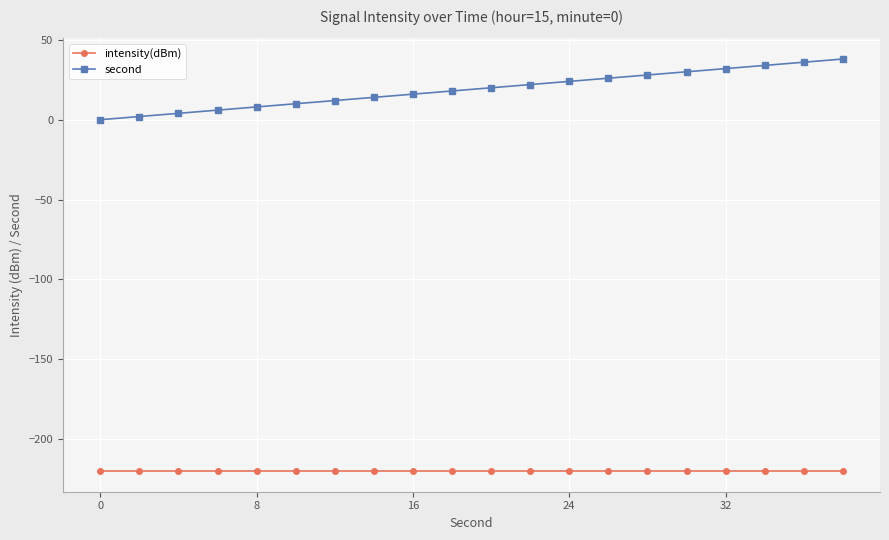

True or false: second and intensity(dBm) cross at least once.

False